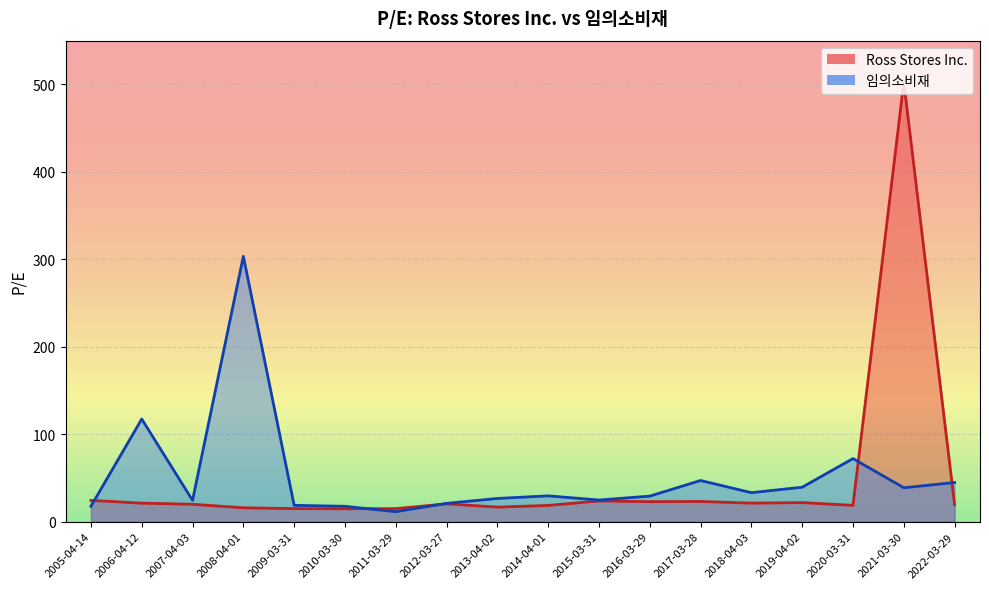

At which category is the sum across all series the highest?

2021-03-30